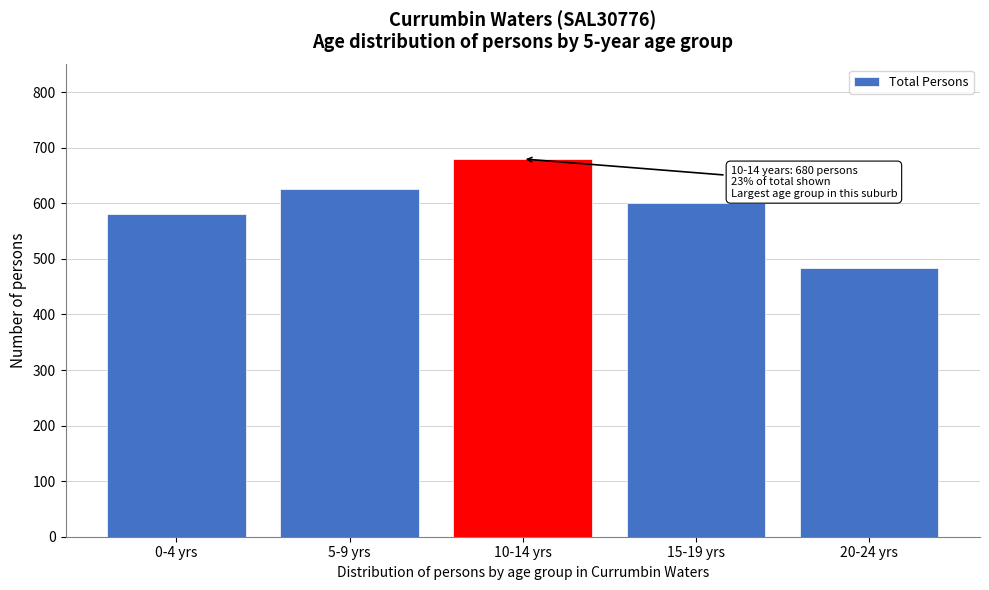

Reading left to right, list all the values displayed in this chart.

580	626	680	601	484